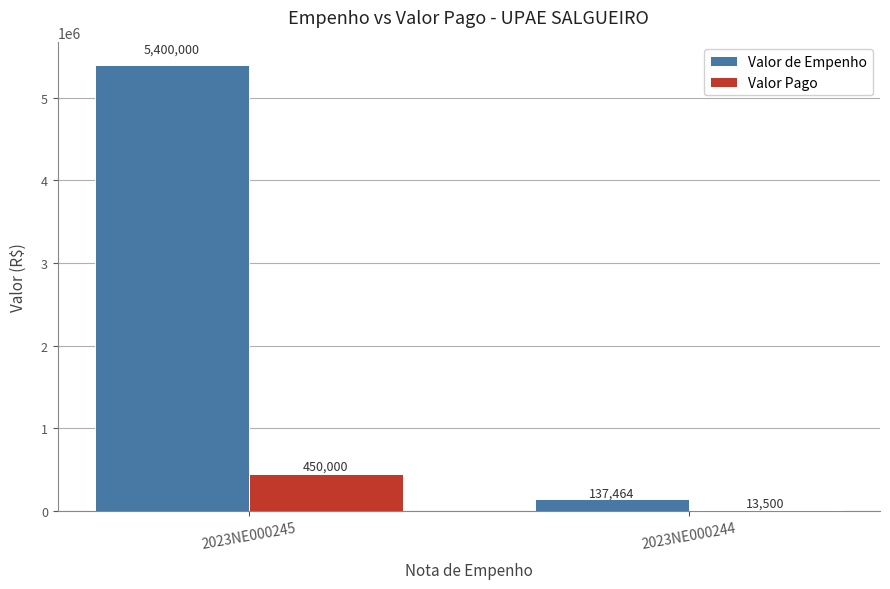

The Valor Pago series shows 681041.8 at 2023NE000245. True or false?

False